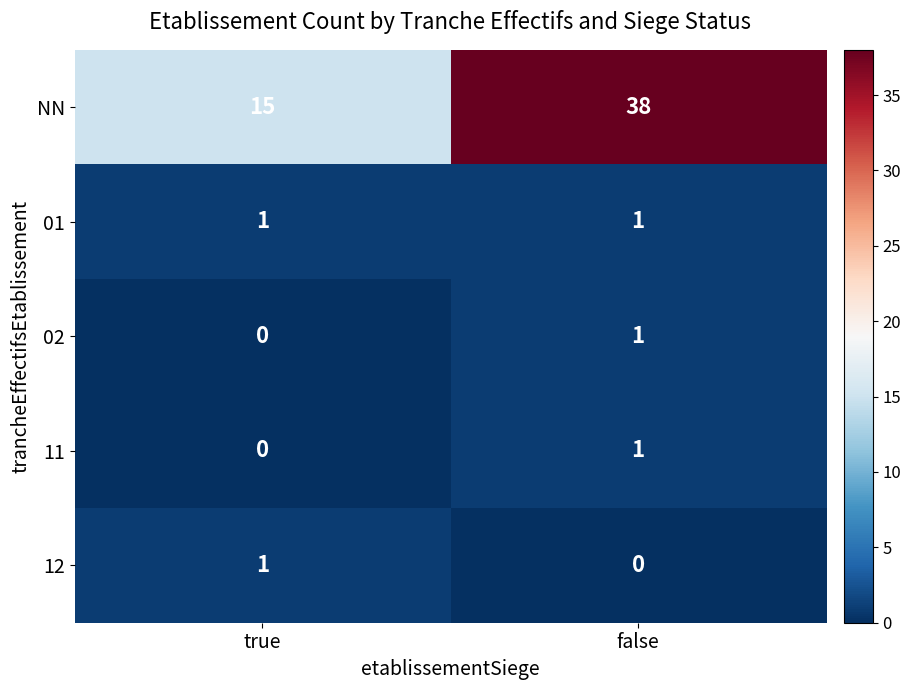

What is the approximate value of NN at true, to the nearest 10?

20